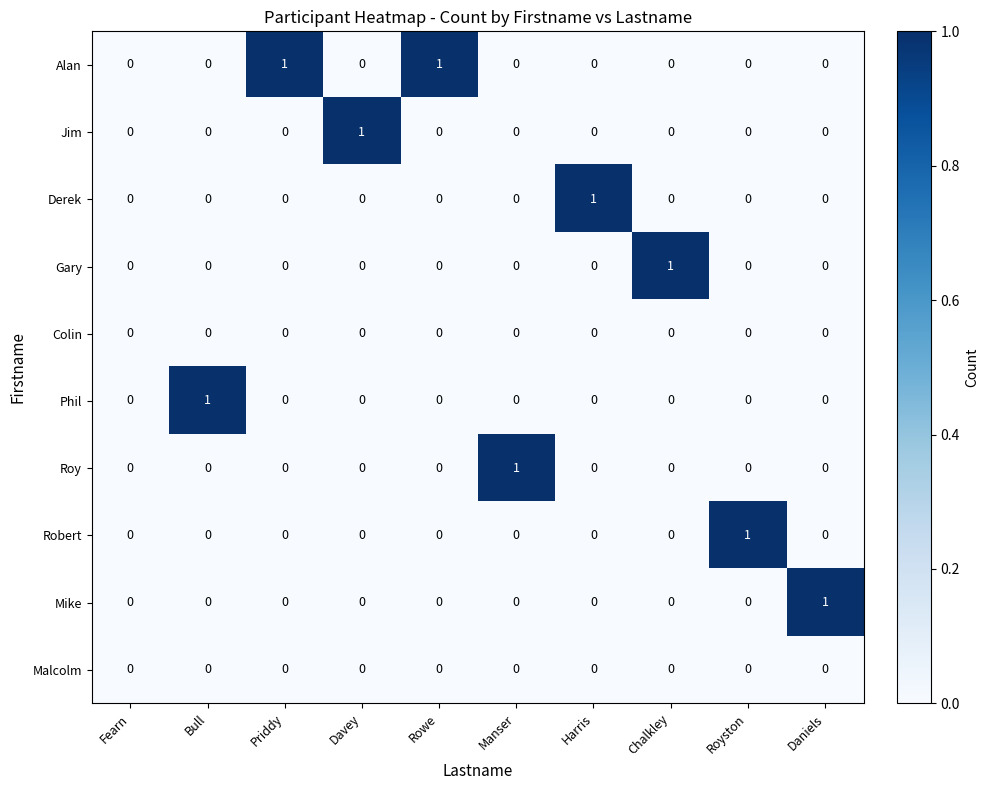

Which series changed the most between Fearn and Priddy?

Alan